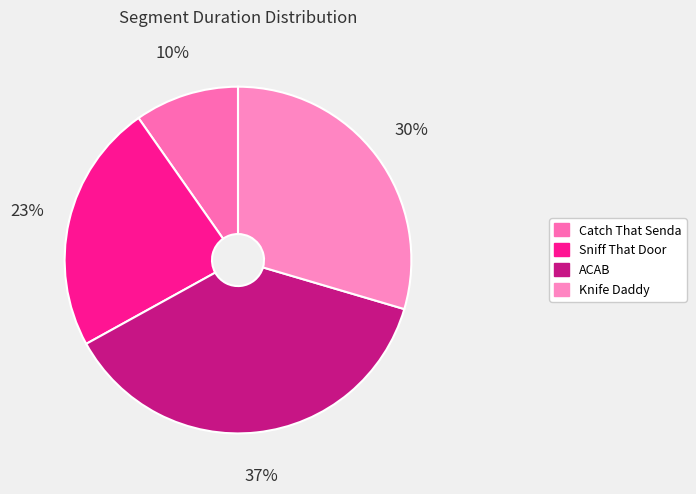

Count the number of slices in the pie.

4